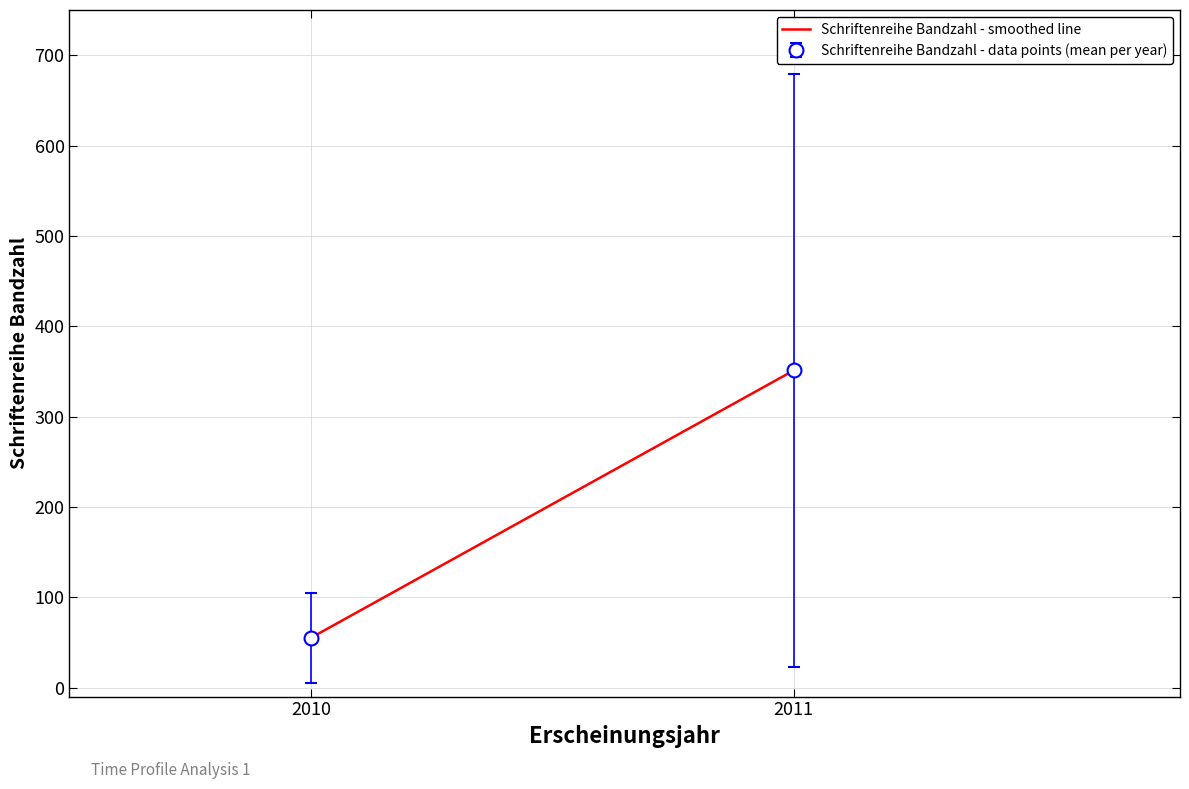

What is the minimum value for Schriftenreihe Bandzahl - smoothed line?

55.0